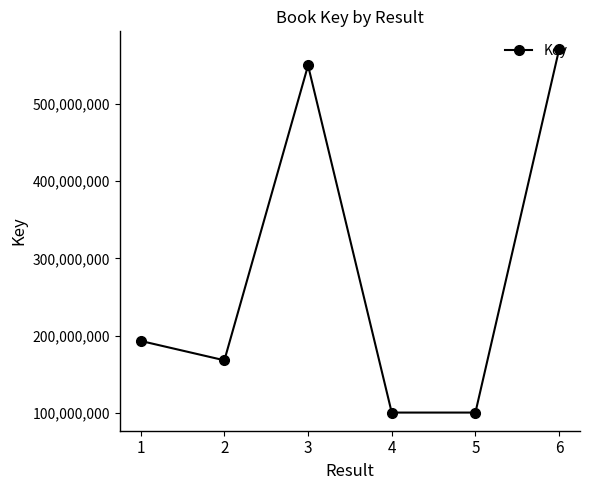

What is the greatest value displayed?

569941376